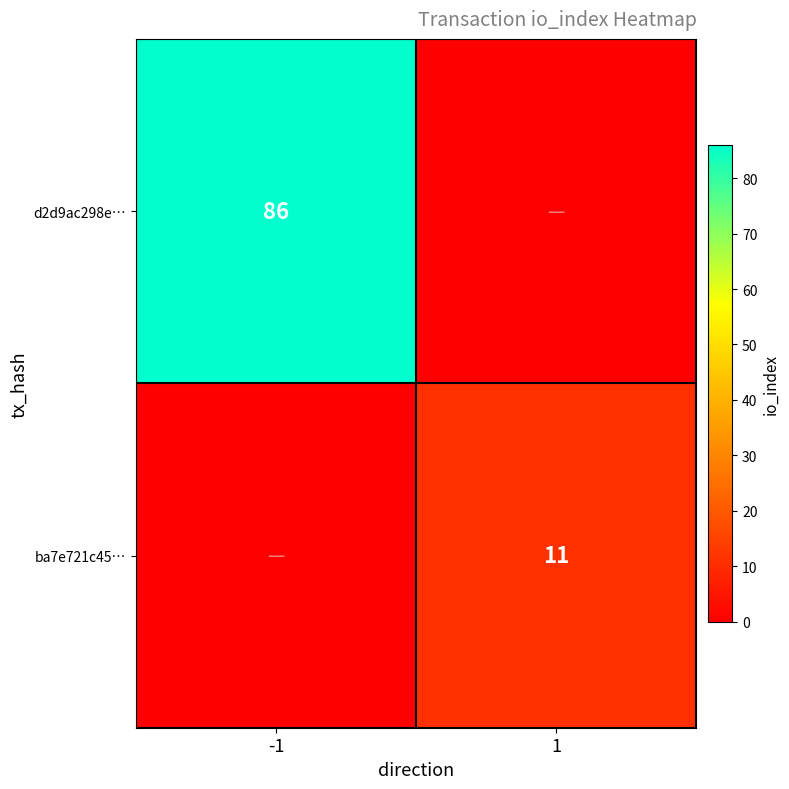

Is the value of ba7e721c45… at 1 greater than the value of d2d9ac298e… at -1?

No